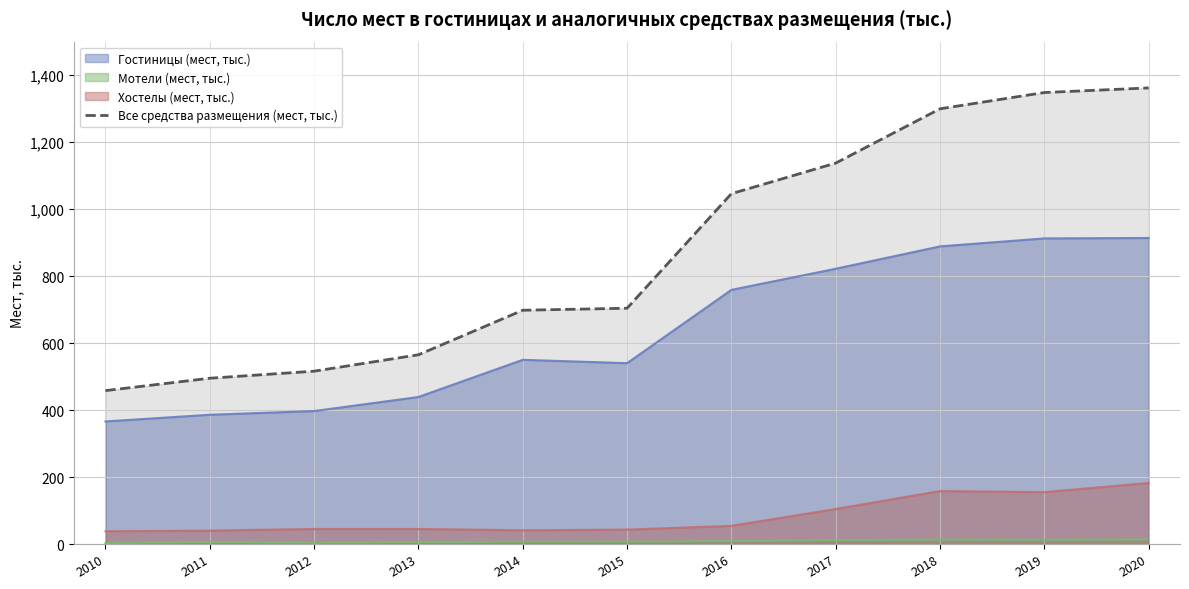

True or false: there are more than 1 points higher than both neighbors.

False